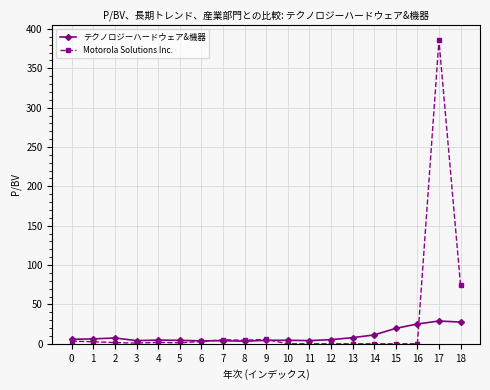

Which series has the largest range (max minus min)?

Motorola Solutions Inc.